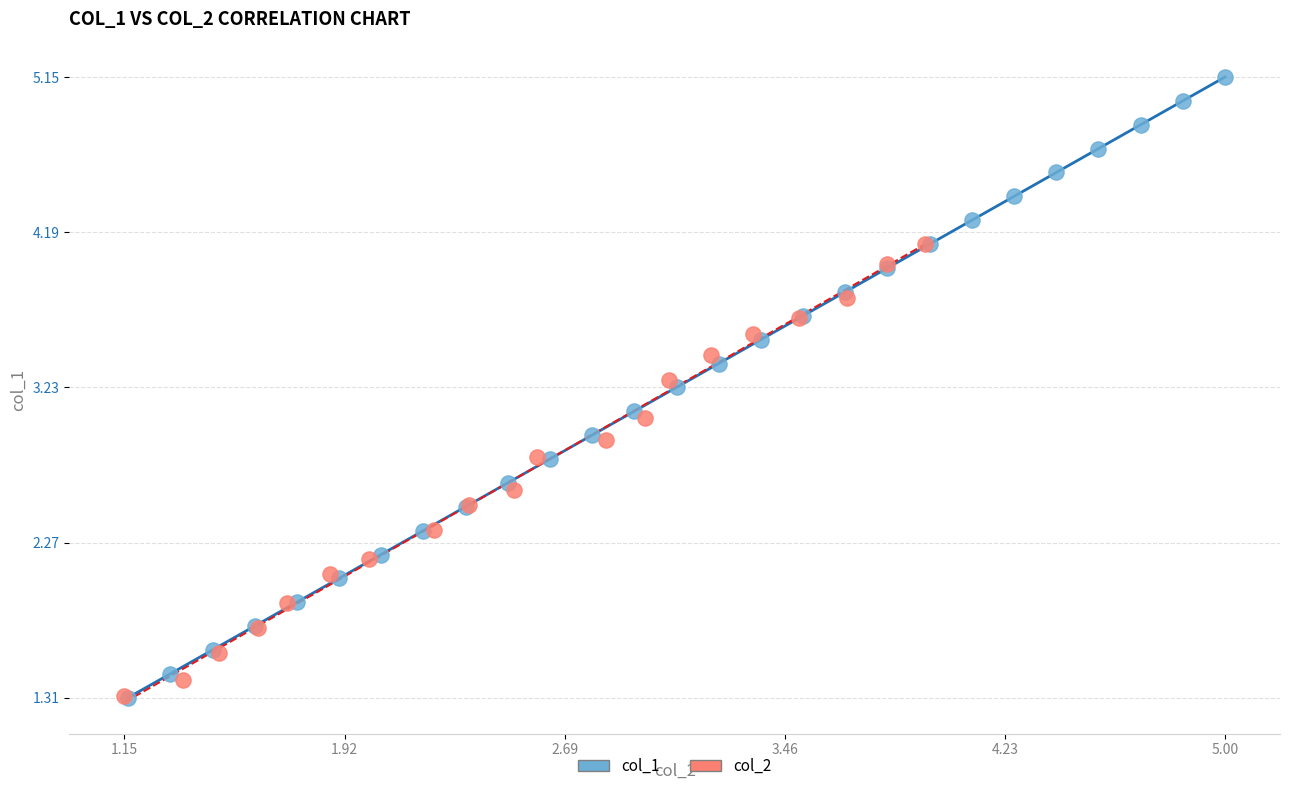

Which series contains the highest Y value?

col_1